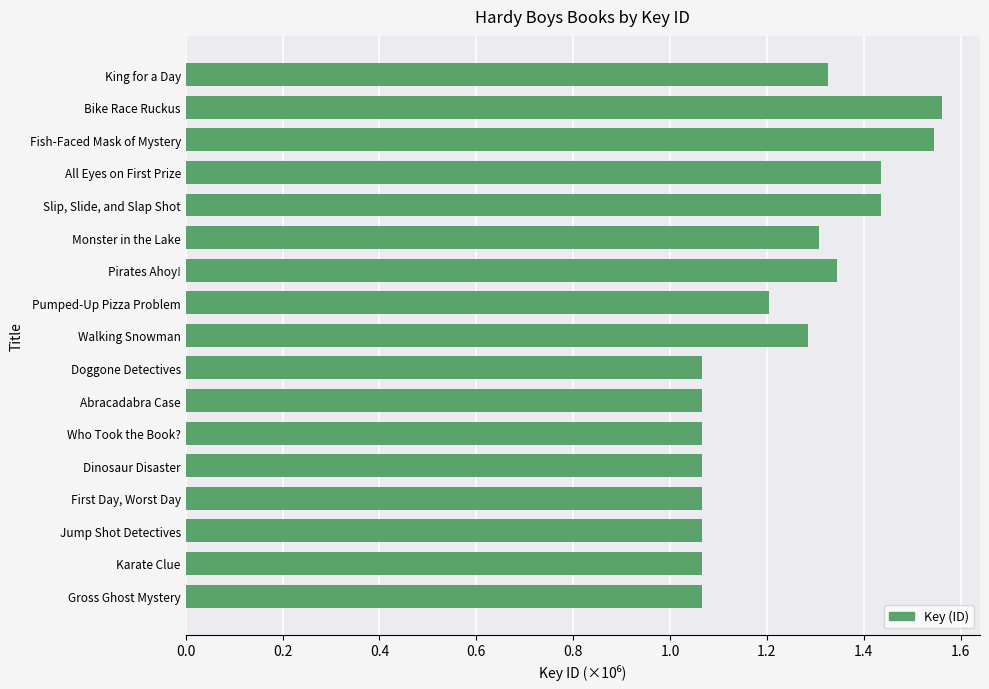

Approximately how many times larger is the value at King for a Day compared to Monster in the Lake?

1.0